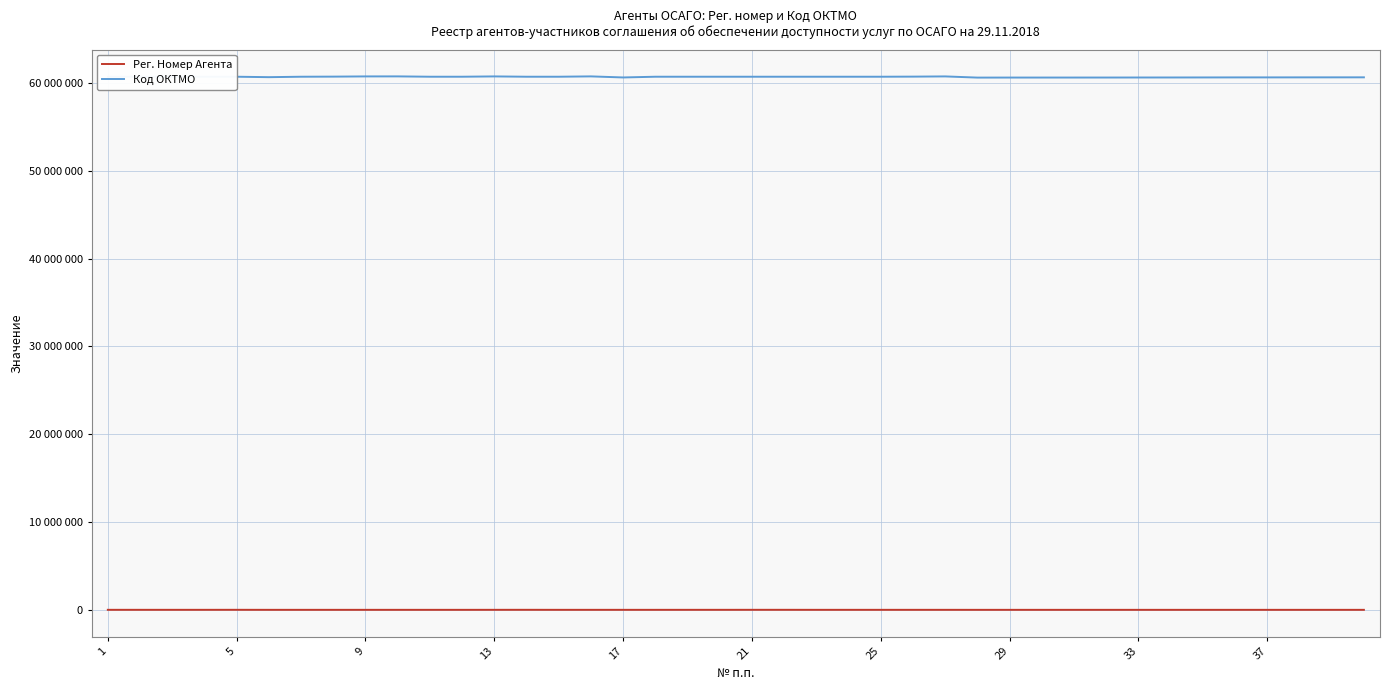

In Рег. Номер Агента, how many points are higher than both neighbors (excluding endpoints)?

5